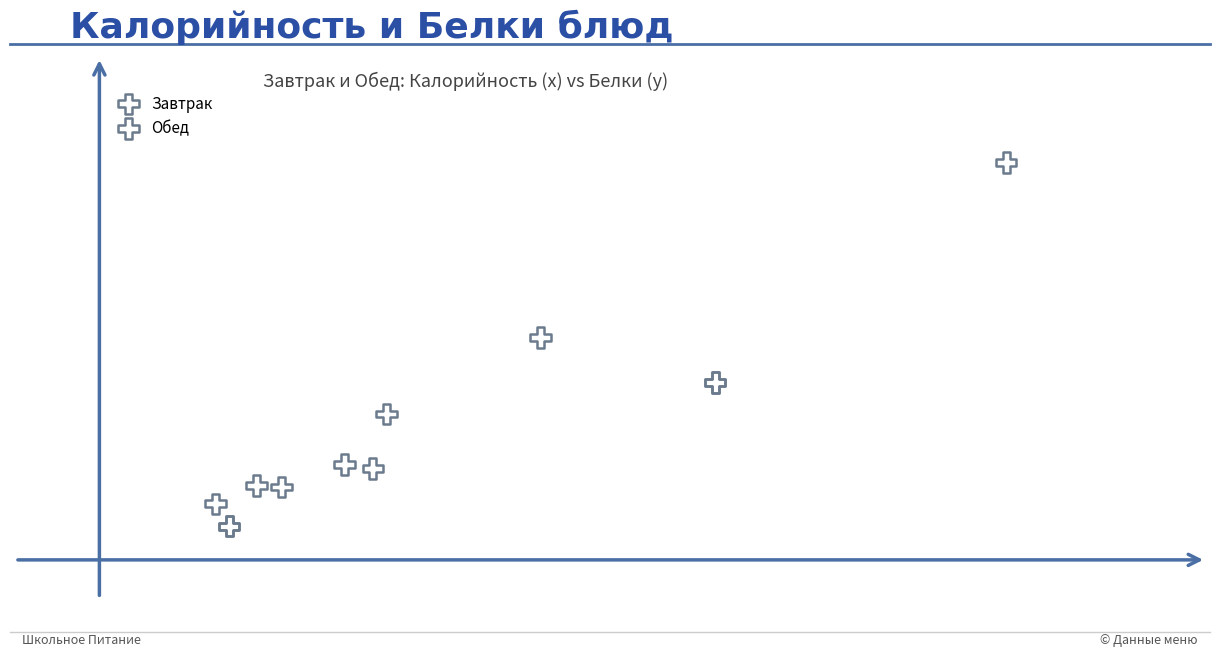

Which series has the widest spread of Y values?

Обед